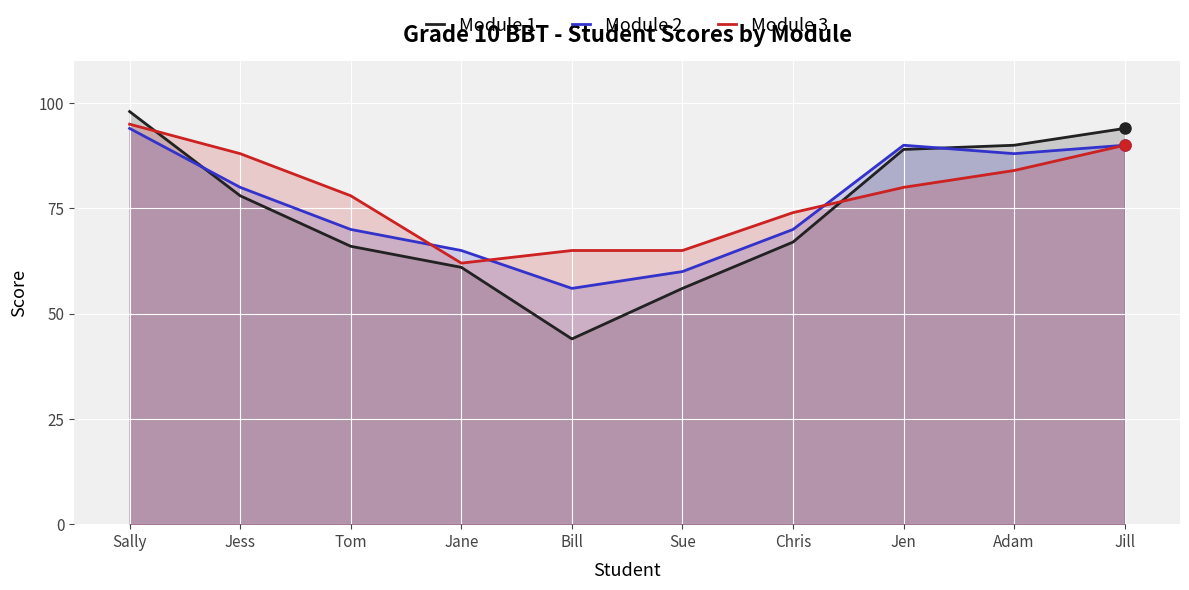

What position from the right is Sally?

10